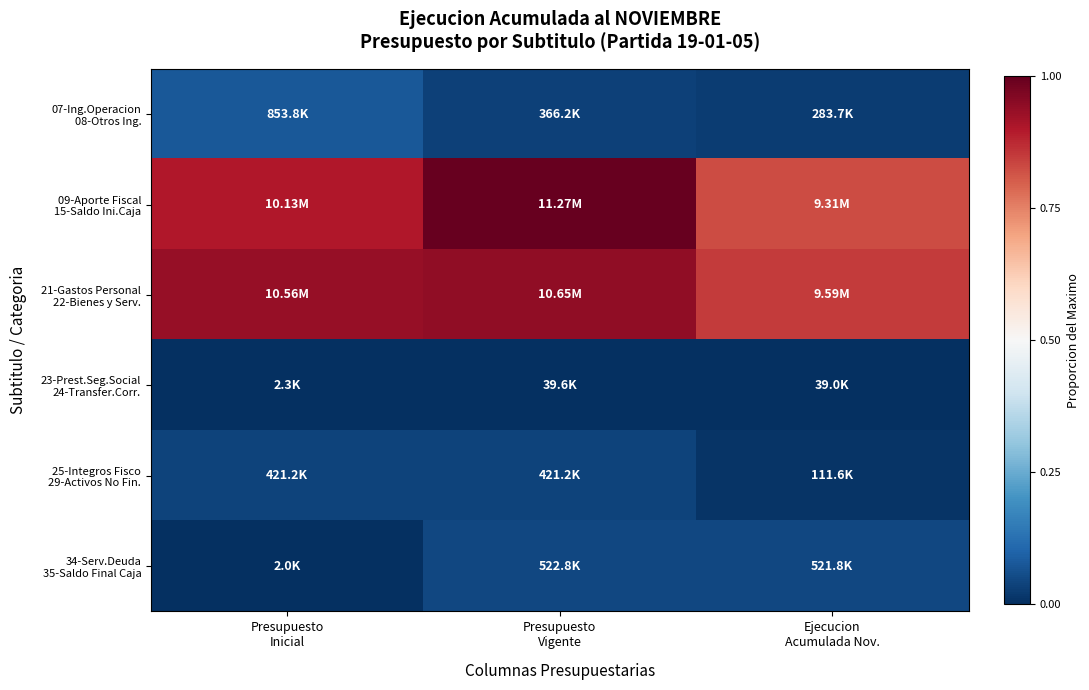

Which series has the largest total across all categories?

21-Gastos Personal 22-Bienes y Serv.